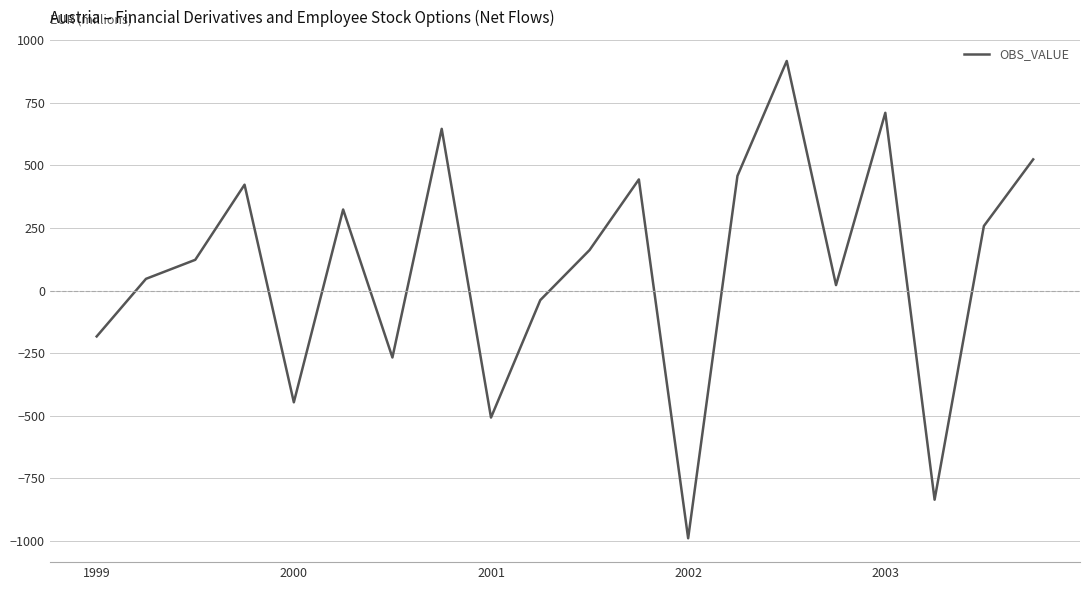

What is the minimum value shown in the chart?

-989